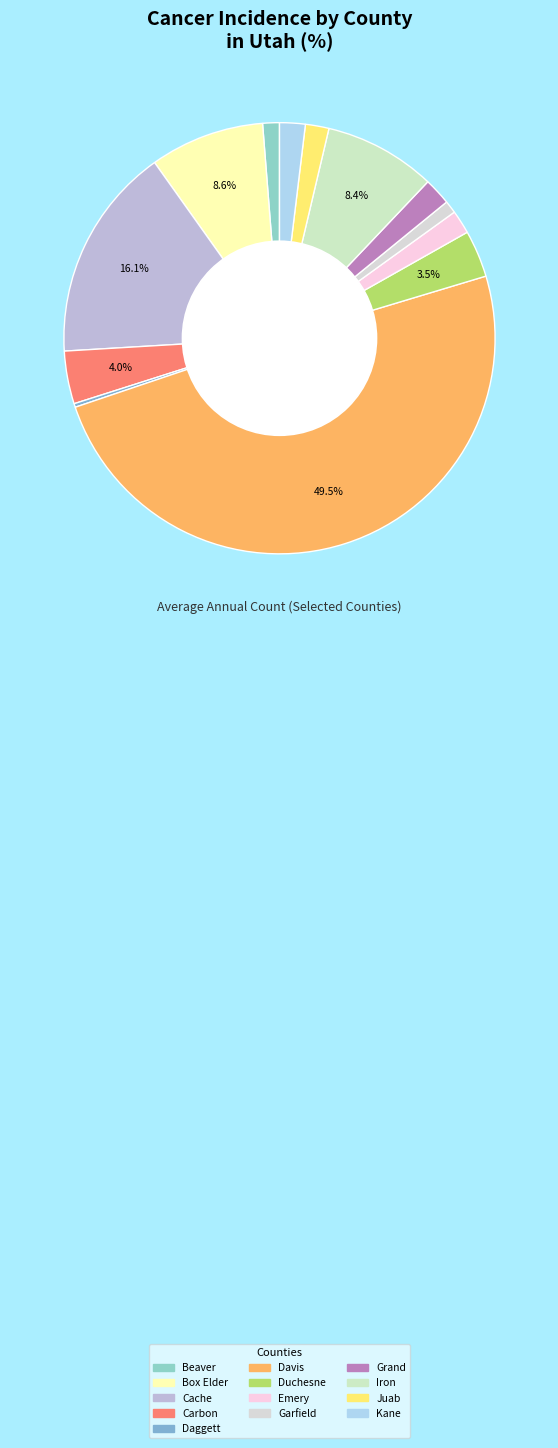

How many slices are in this pie chart?

13